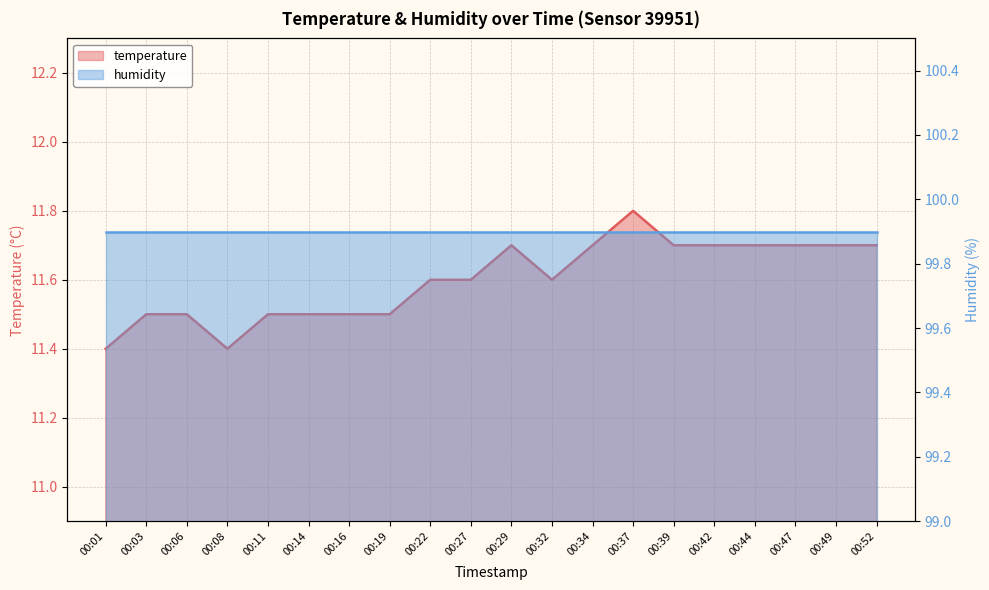

Rank the categories by value from lowest to highest.

00:01, 00:08, 00:03, 00:06, 00:11, 00:14, 00:16, 00:19, 00:22, 00:27, 00:32, 00:29, 00:34, 00:39, 00:42, 00:44, 00:47, 00:49, 00:52, 00:37